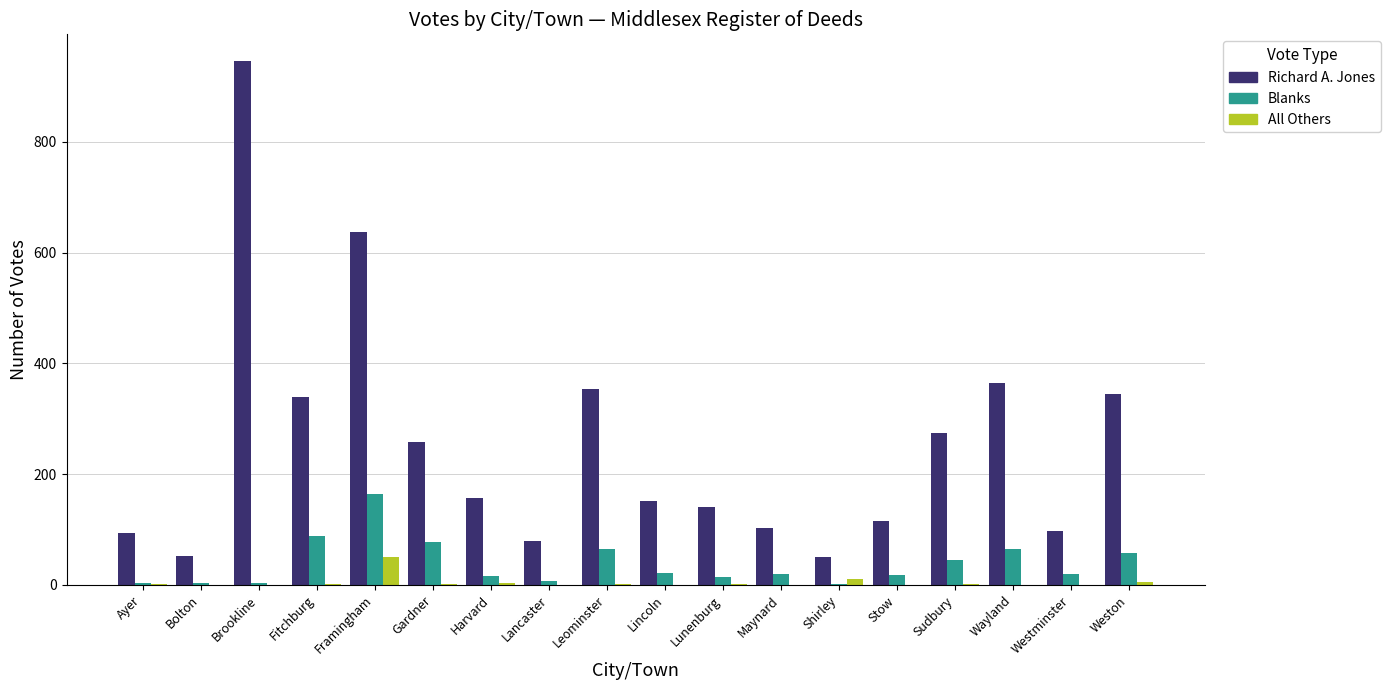

At which label does All Others reach its peak?

Framingham